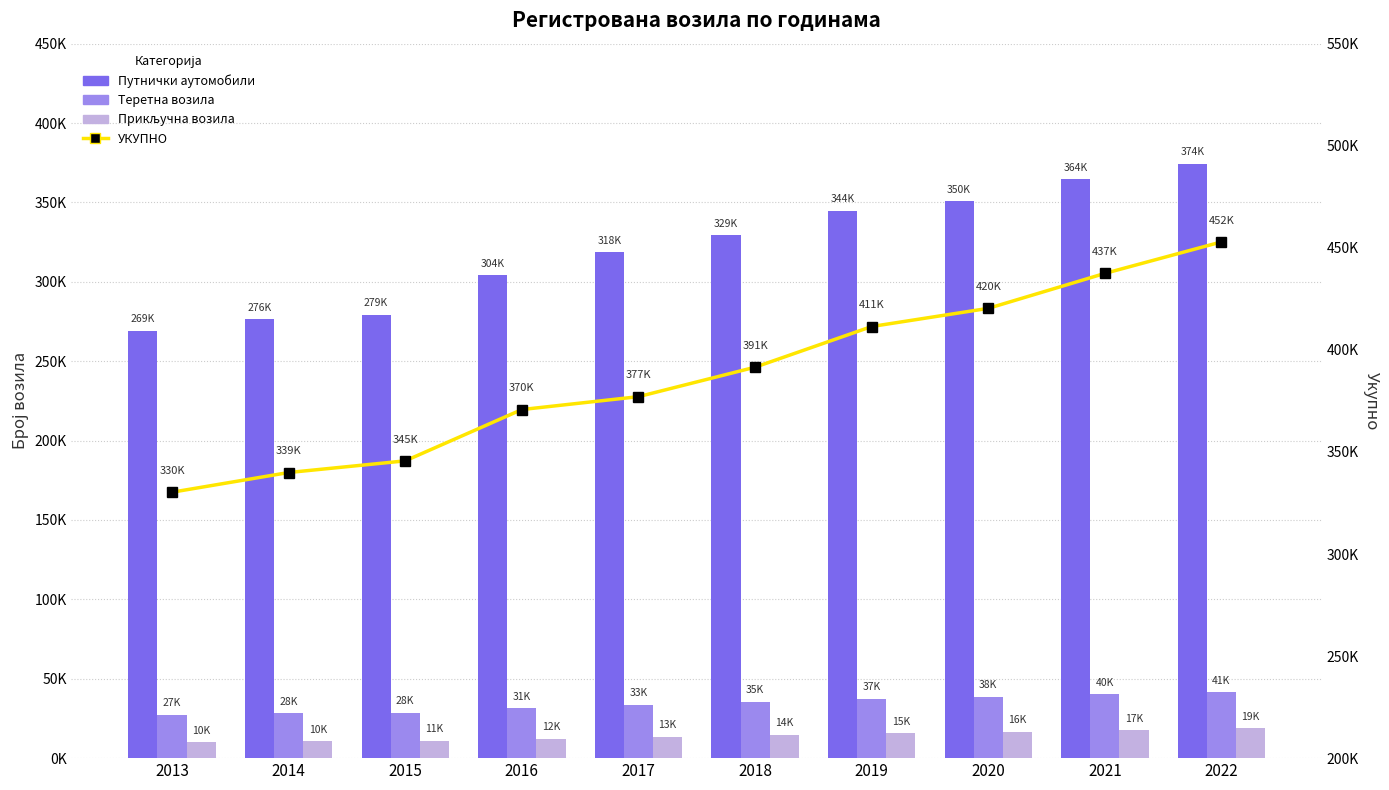

List the labels in order of Прикључна возила value, smallest first.

2013, 2014, 2015, 2016, 2017, 2018, 2019, 2020, 2021, 2022